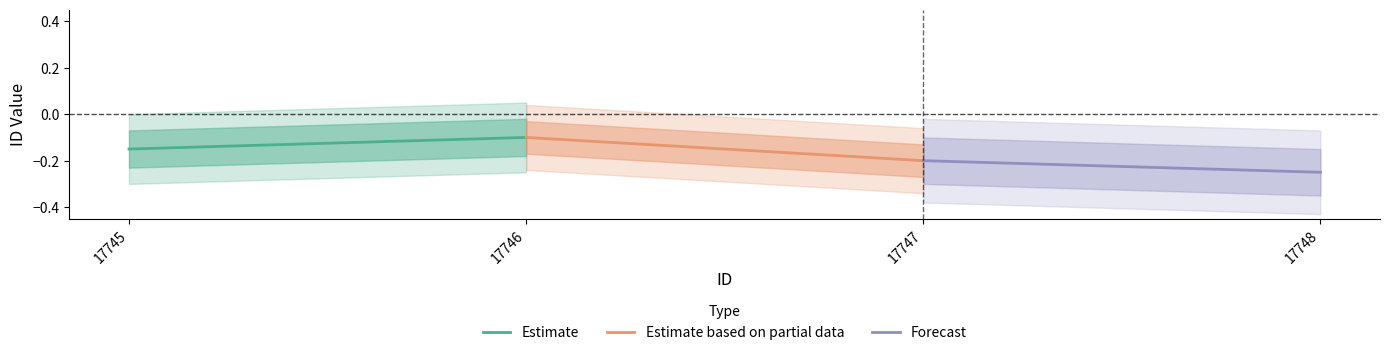

How many series are shown in this chart?

3